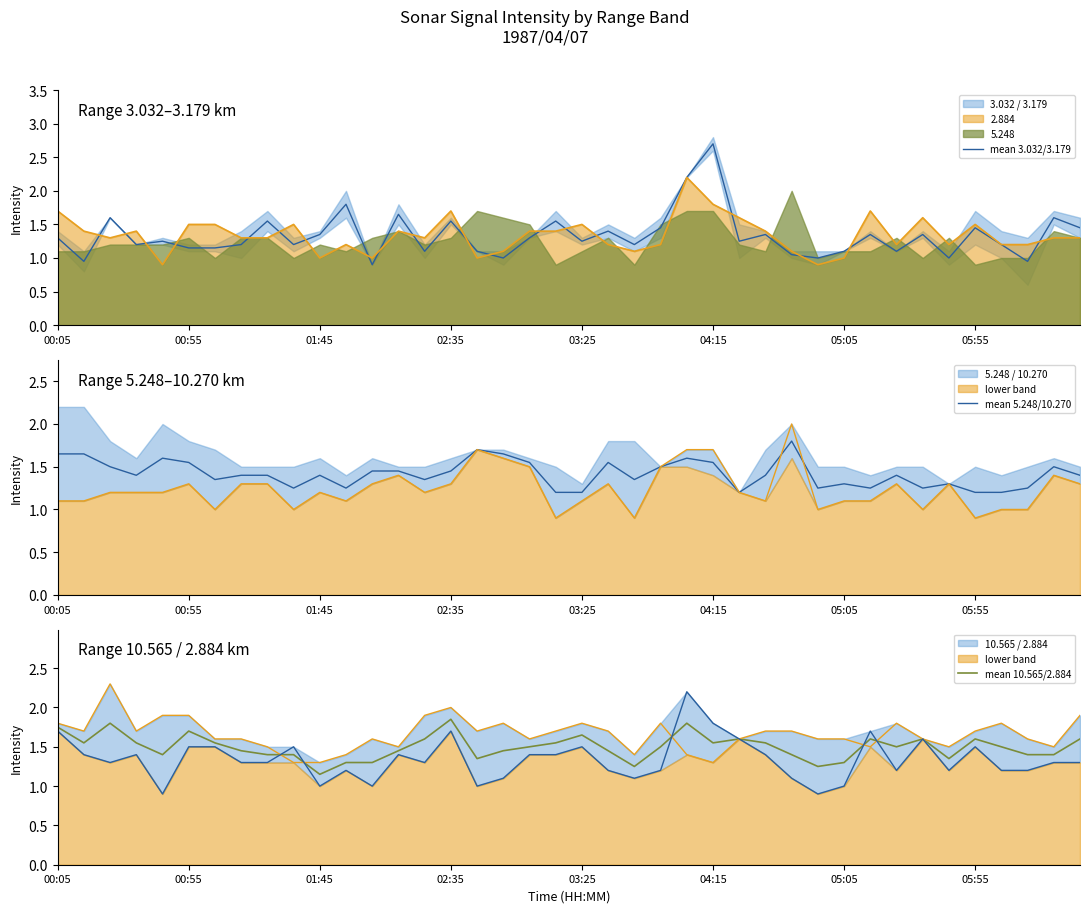

What is the average value of the mean 5.248/10.270 series?

1.4